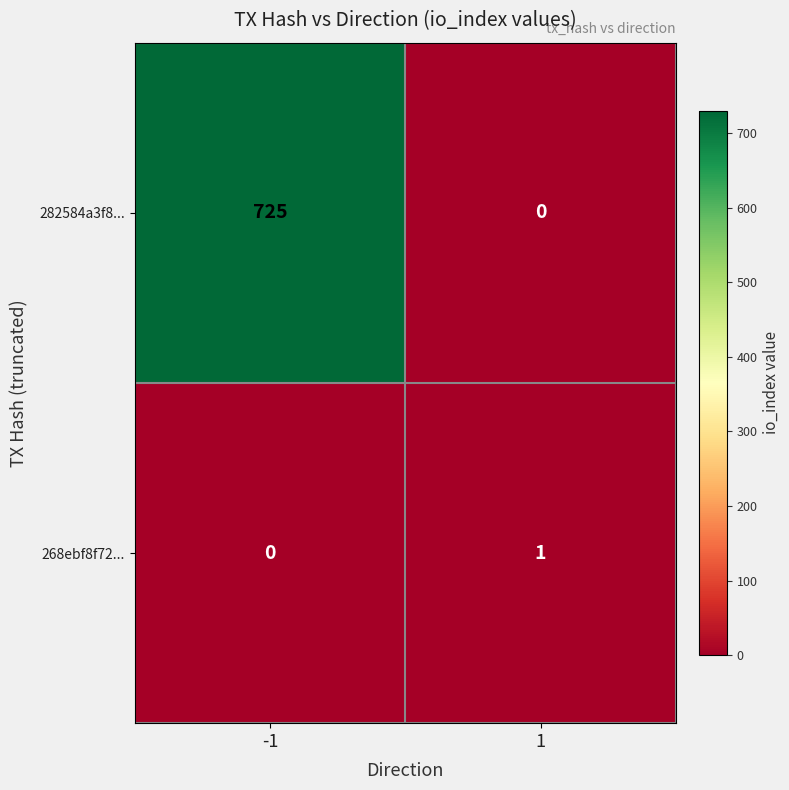

What is the greatest value displayed?

725